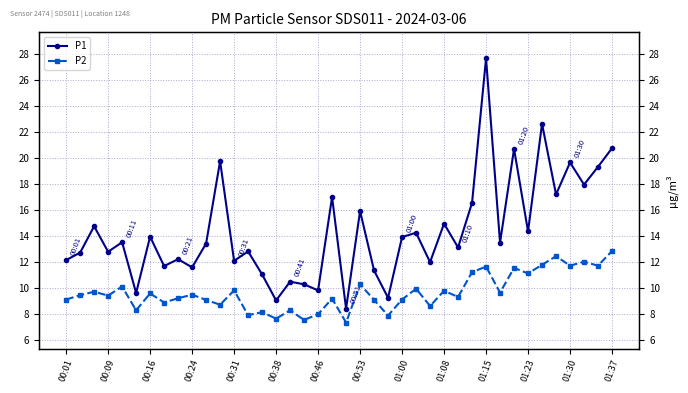

Which series has the largest range (max minus min)?

P1